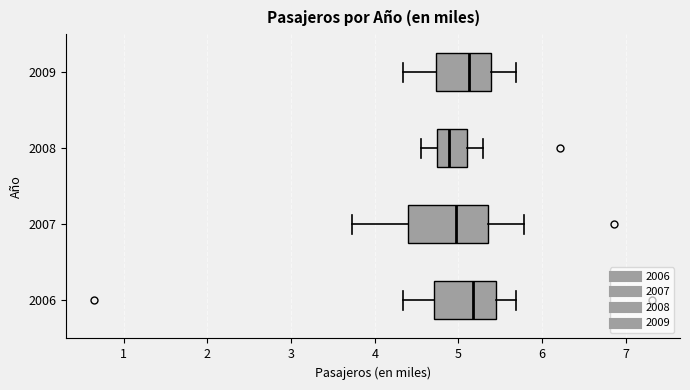

Reading bottom to top, transcribe this box plot: for each box, give where its median line is, the range the box spans, and where its two whiskers end, as read against the x-axis. The values are not printed on the chart, so give them approximately, as read against the axis.

2006: median 5.2, box 4.7 to 5.5, whiskers 4.3 to 5.7
2007: median 5.0, box 4.4 to 5.4, whiskers 3.7 to 5.8
2008: median 4.9, box 4.7 to 5.1, whiskers 4.6 to 5.3
2009: median 5.1, box 4.7 to 5.4, whiskers 4.3 to 5.7